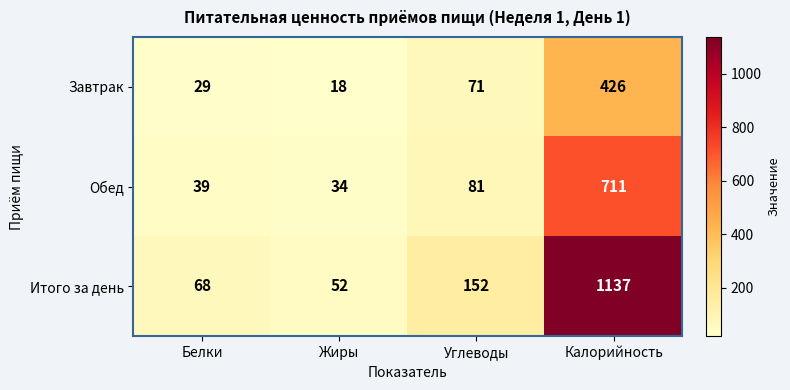

At Жиры, list the series in order from smallest to largest.

Завтрак, Обед, Итого за день